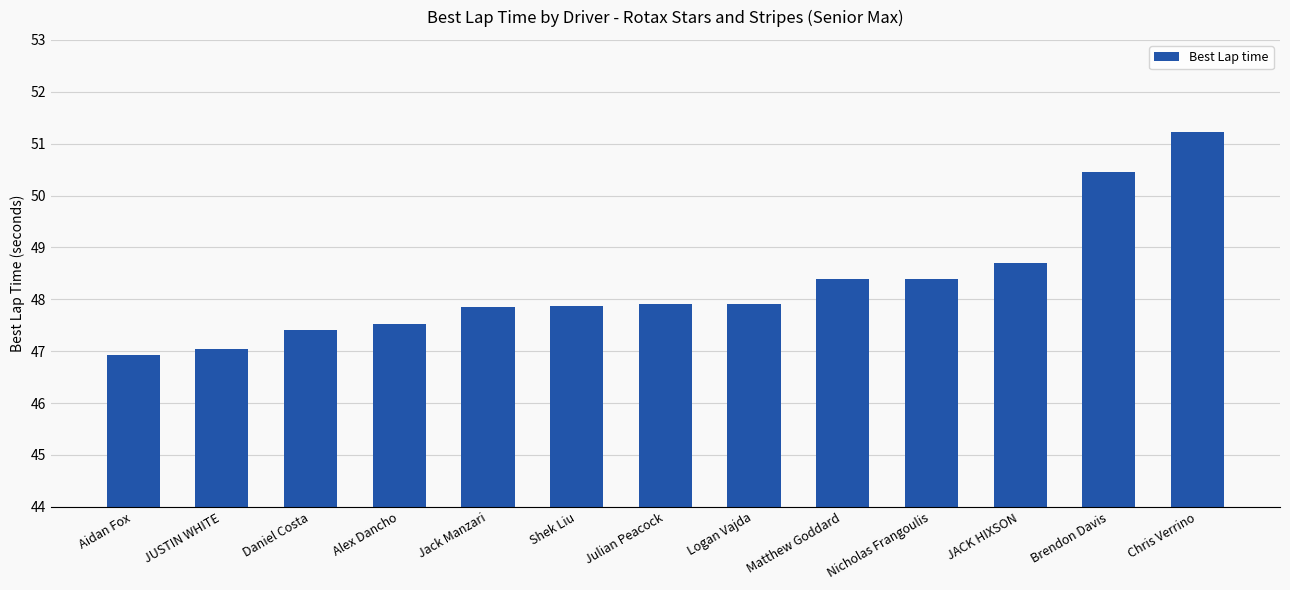

Which has a higher value, JUSTIN WHITE or Alex Dancho?

Alex Dancho